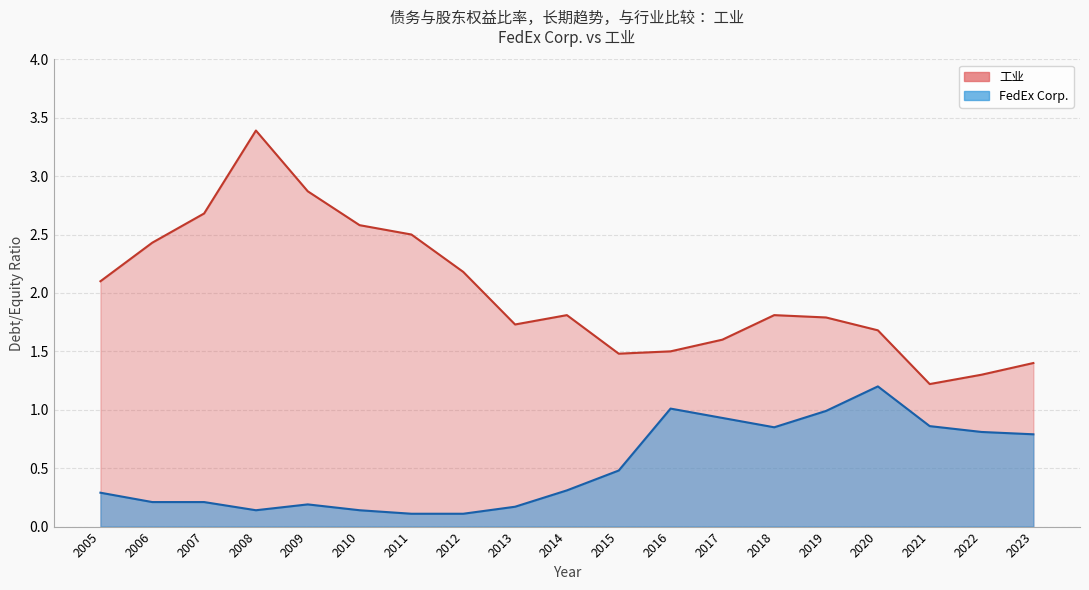

True or false: FedEx Corp. and 工业 intersect in this chart.

False